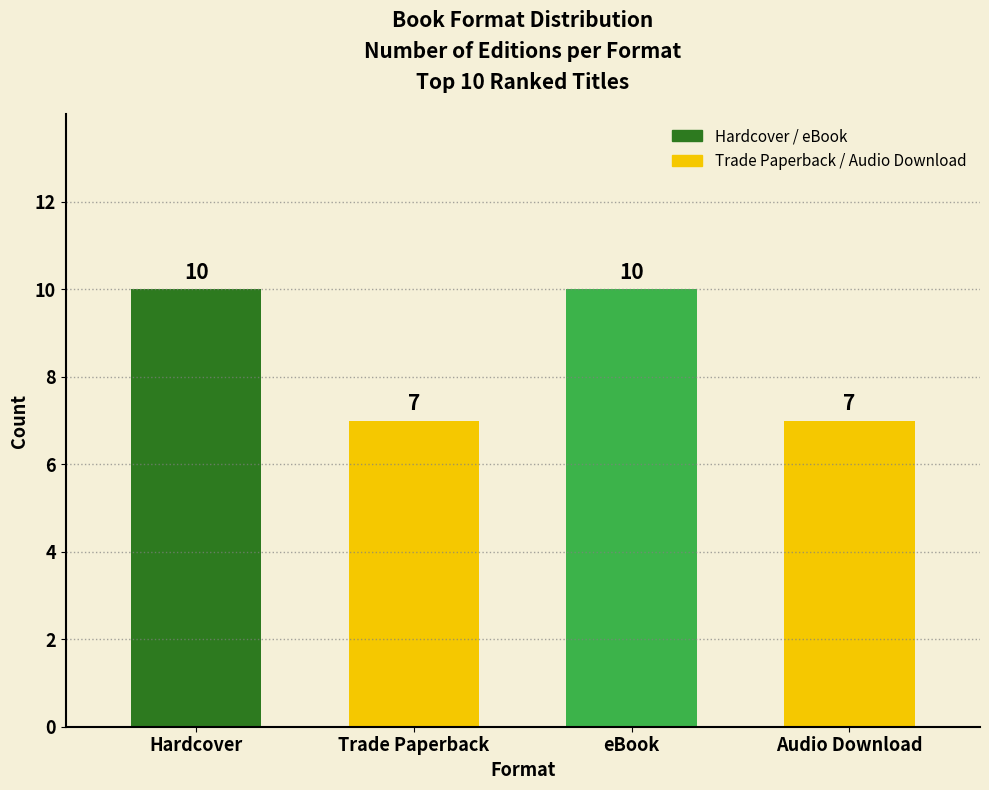

Are the bars horizontal?

No